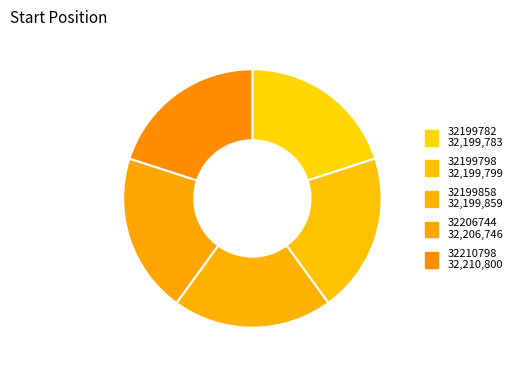

Is it true that 32210798 is 11% of the pie?

False